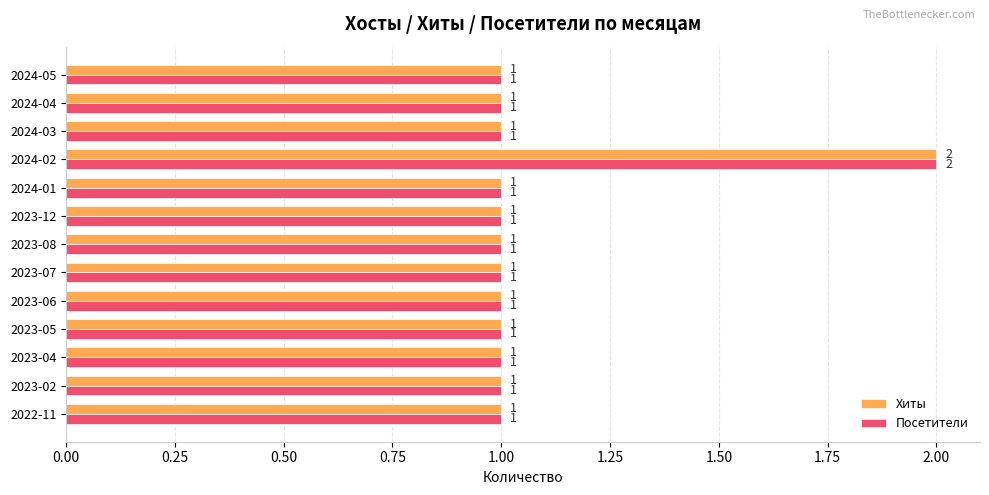

The Посетители series shows 0 at 2024-03. True or false?

False